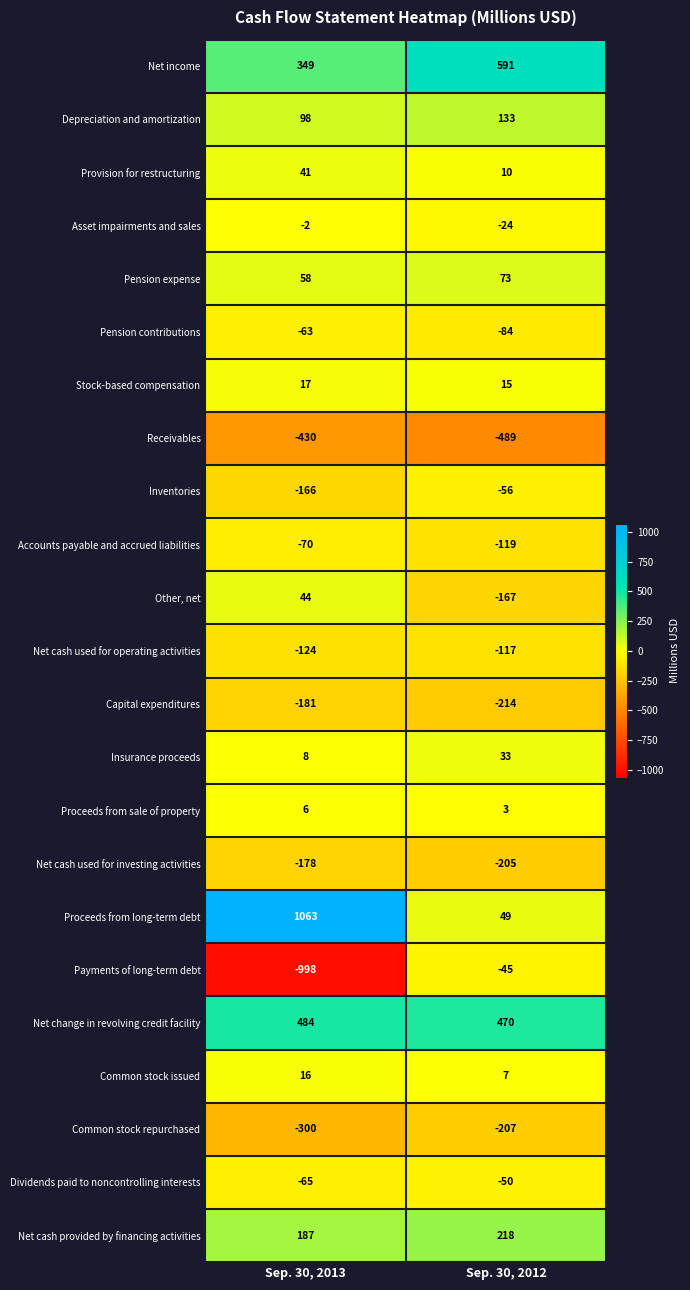

At which category does the chart reach its minimum across all series?

Sep. 30, 2013